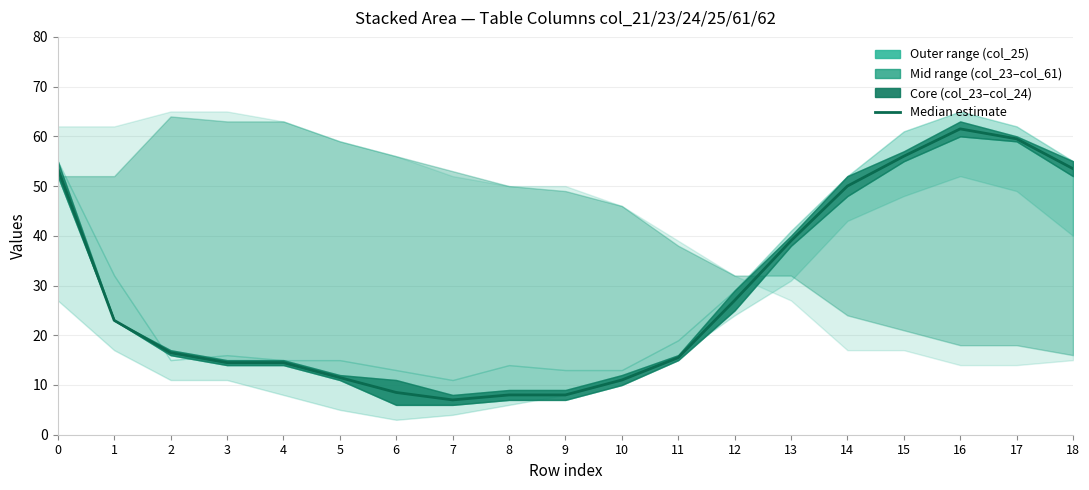

What is the value of the 11th point from the left?

11.0